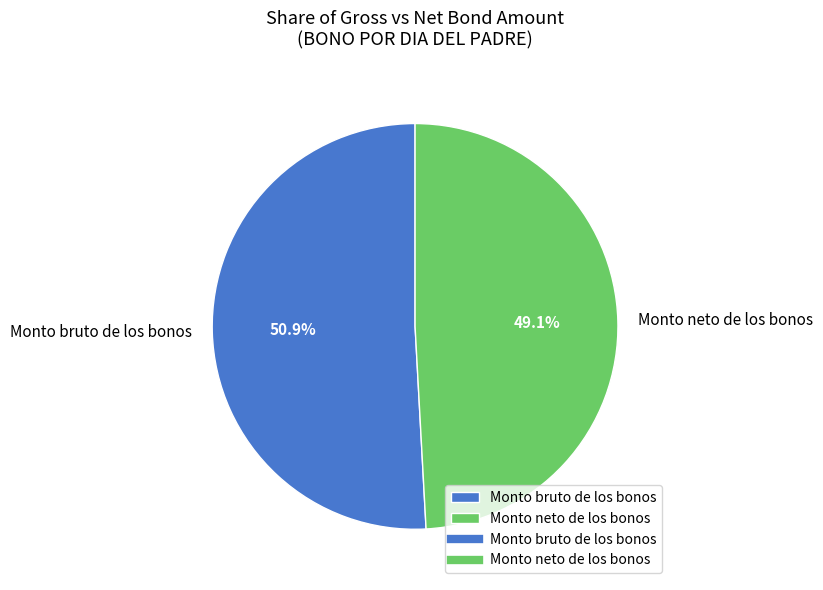

Between Monto bruto de los bonos and Monto neto de los bonos, which is larger?

Monto bruto de los bonos